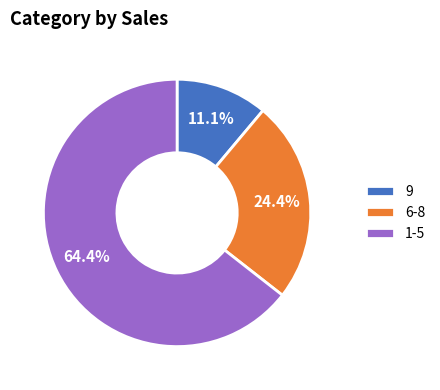

To the nearest percent, what percentage of the pie is 9?

11%